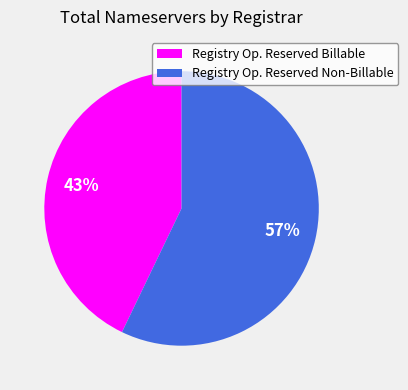

Does any single category account for the majority?

Yes